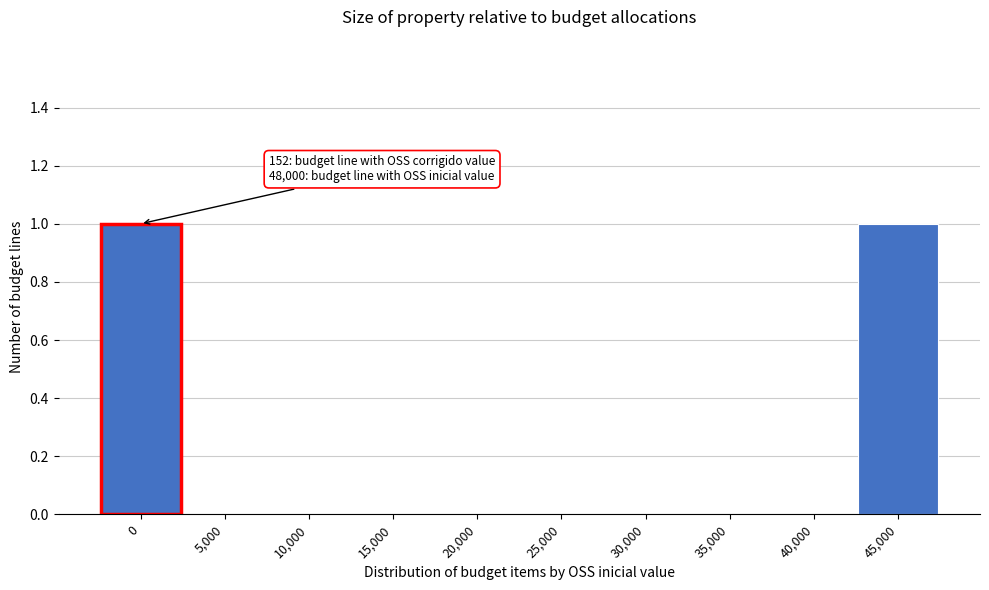

Reading left to right, list all the values displayed in this chart.

0=1	5,000=0	10,000=0	15,000=0	20,000=0	25,000=0	30,000=0	35,000=0	40,000=0	45,000=1